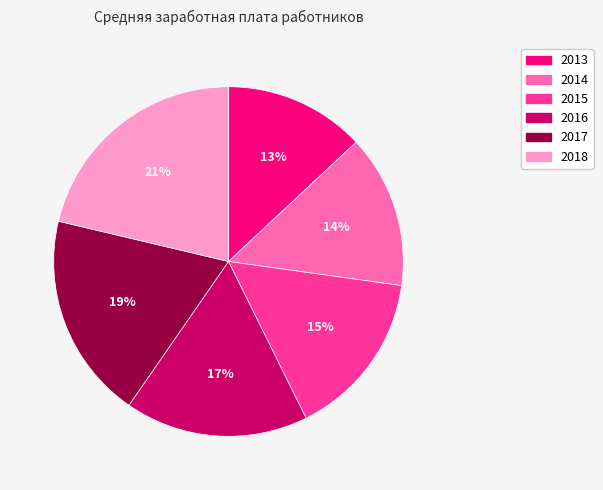

To the nearest percent, what is the combined percentage of 2016 and 2015?

32%